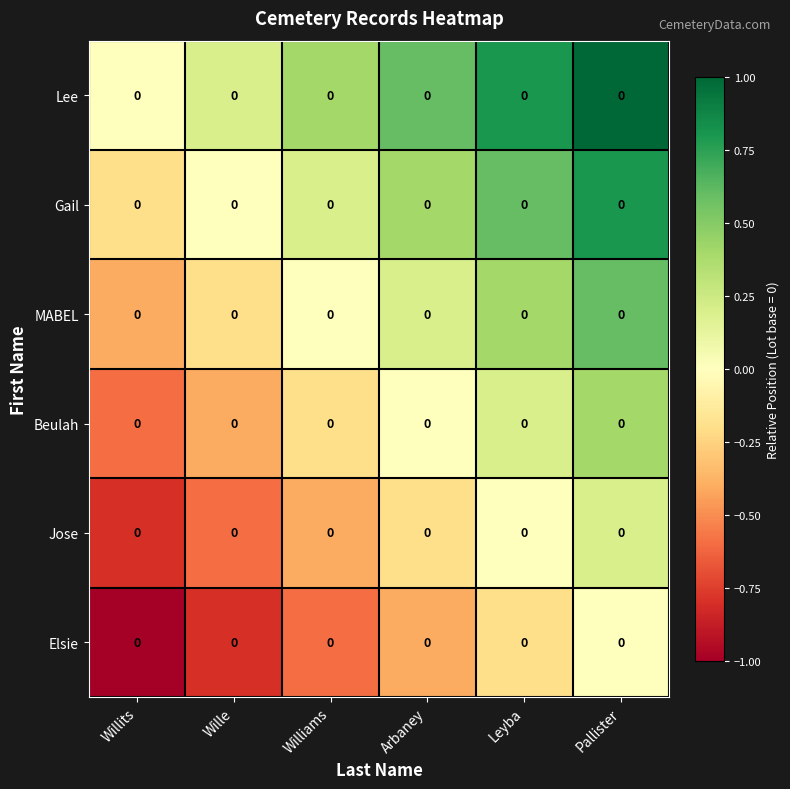

Which has a higher value, Leyba or Williams?

Leyba